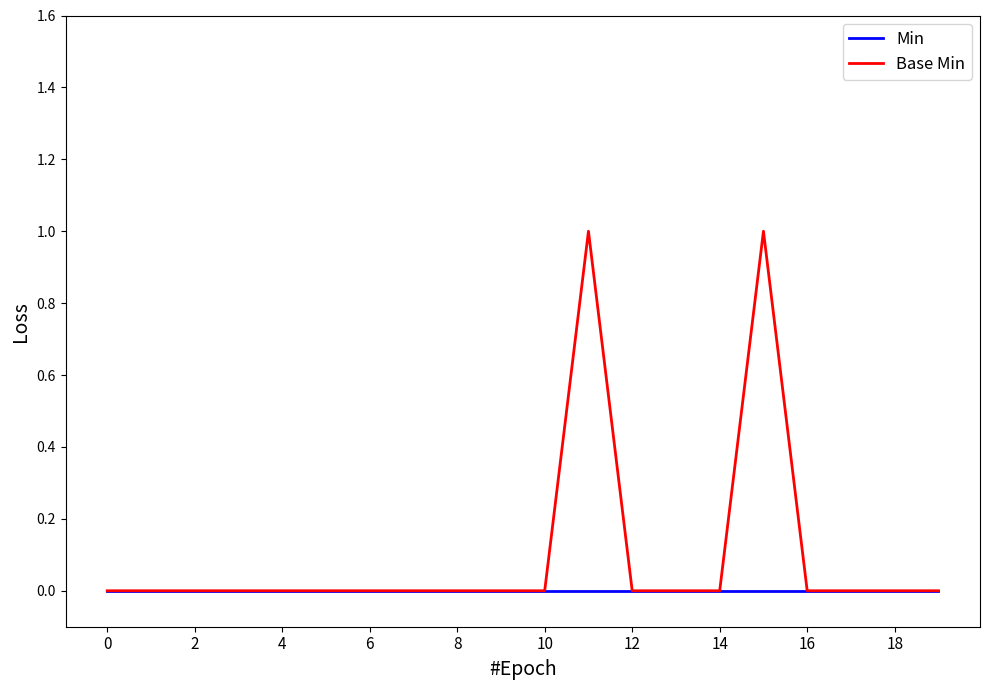

Which series has the widest spread of values?

Base Min